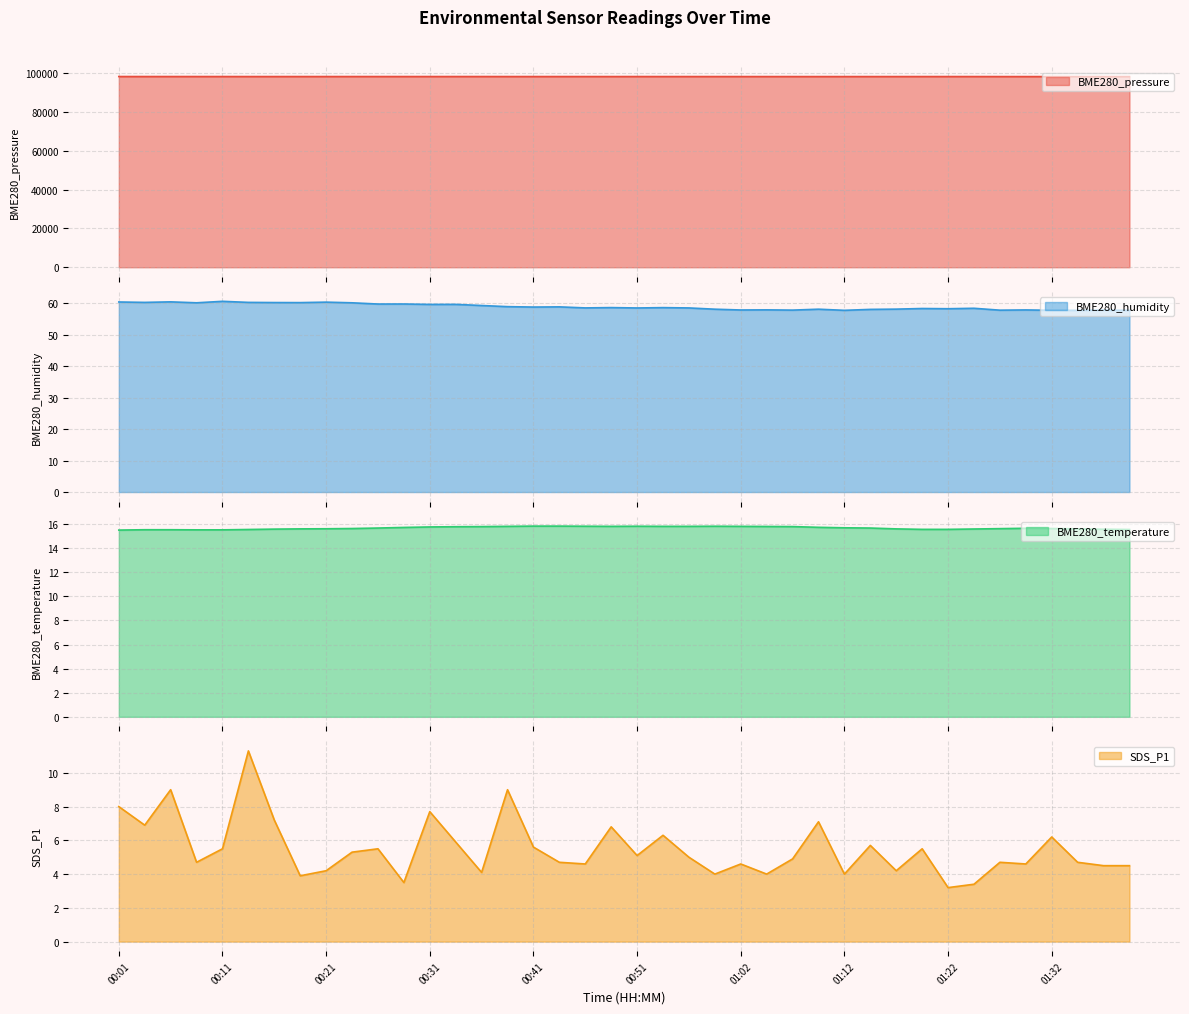

What is the smallest value displayed?

3.2